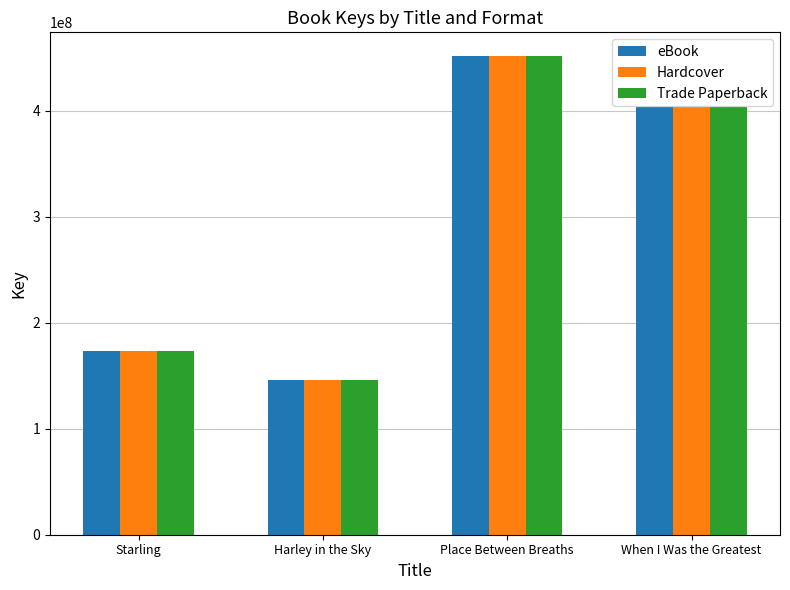

What is the label of the 2nd bar from the left?

Harley in the Sky